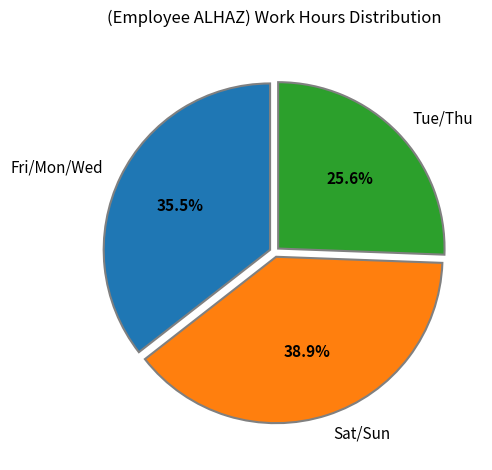

Which category has the biggest portion of the pie?

Sat/Sun